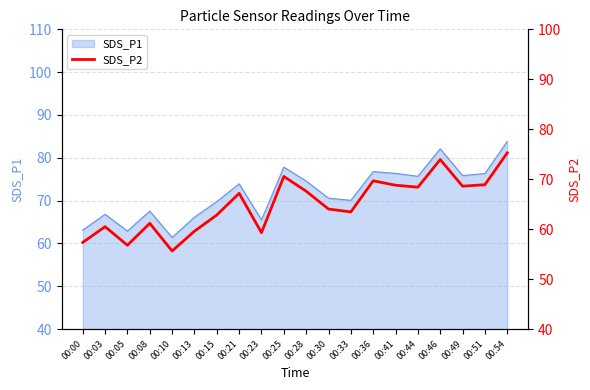

Which category has the lowest value across all series?

00:10